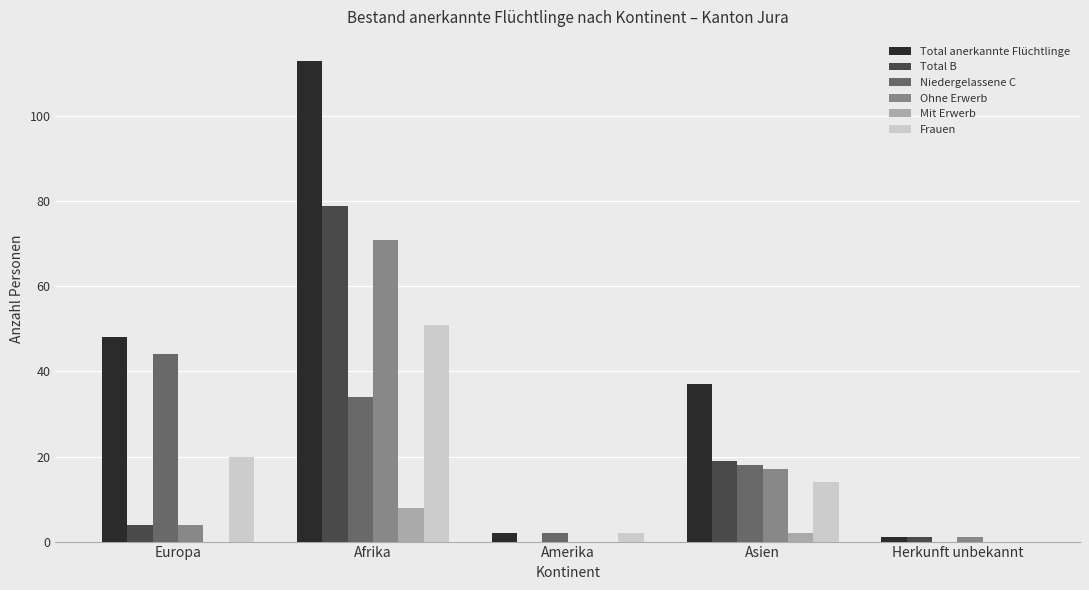

What are all the series names shown in the legend?

Total anerkannte Flüchtlinge, Total B, Niedergelassene C, Ohne Erwerb, Mit Erwerb, Frauen